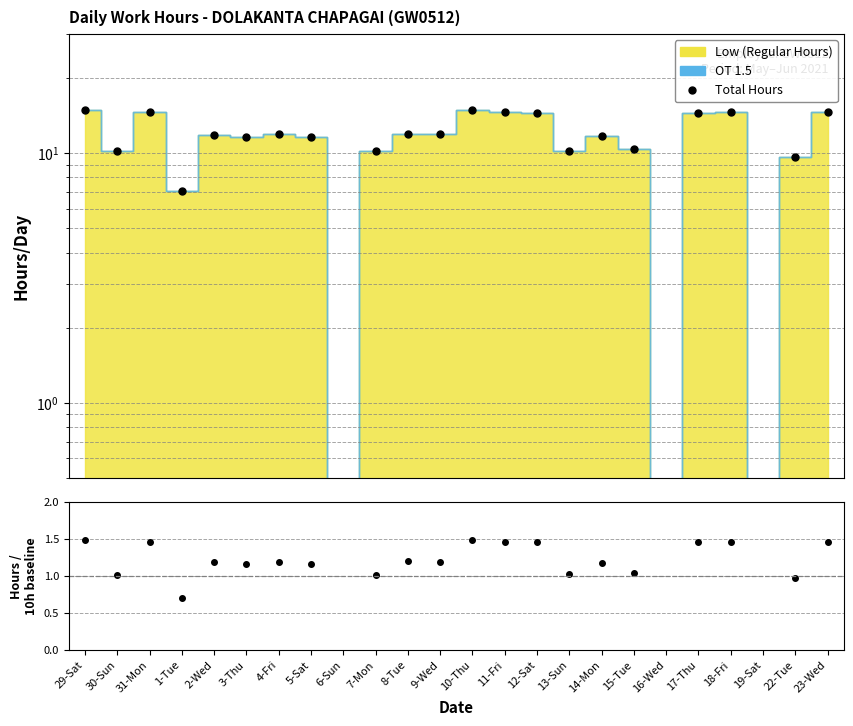

The value of Hours/10h at 22-Tue is 1.5. True or false?

False